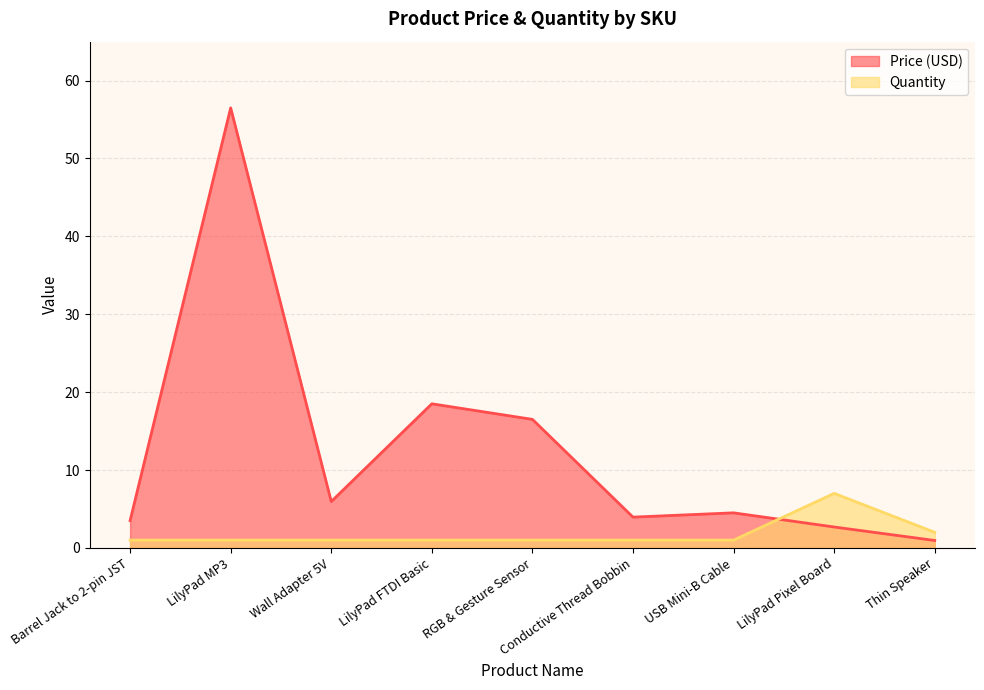

What is the spread (max minus min) of values at LilyPad MP3?

55.5